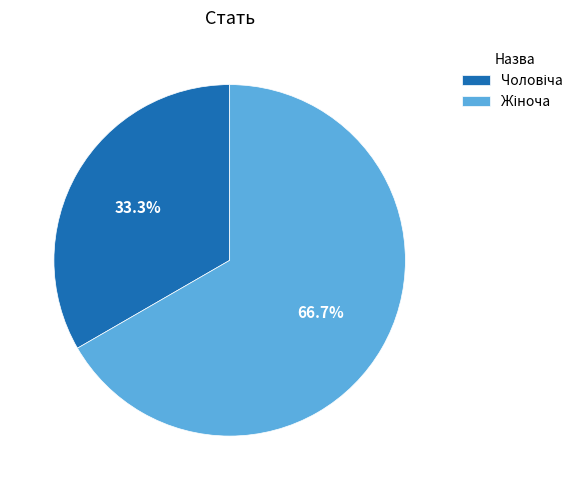

Does any single category account for the majority?

Yes